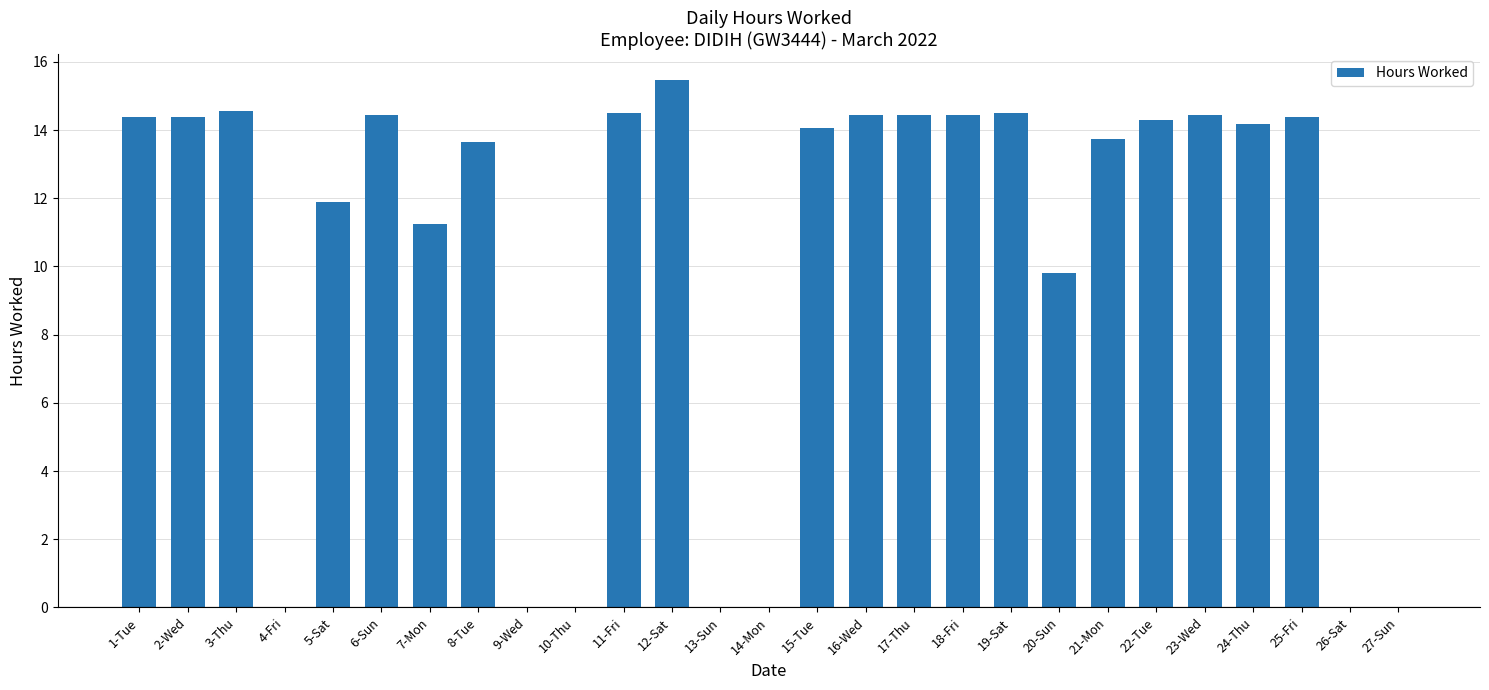

At which label is the value closest to 7?

20-Sun